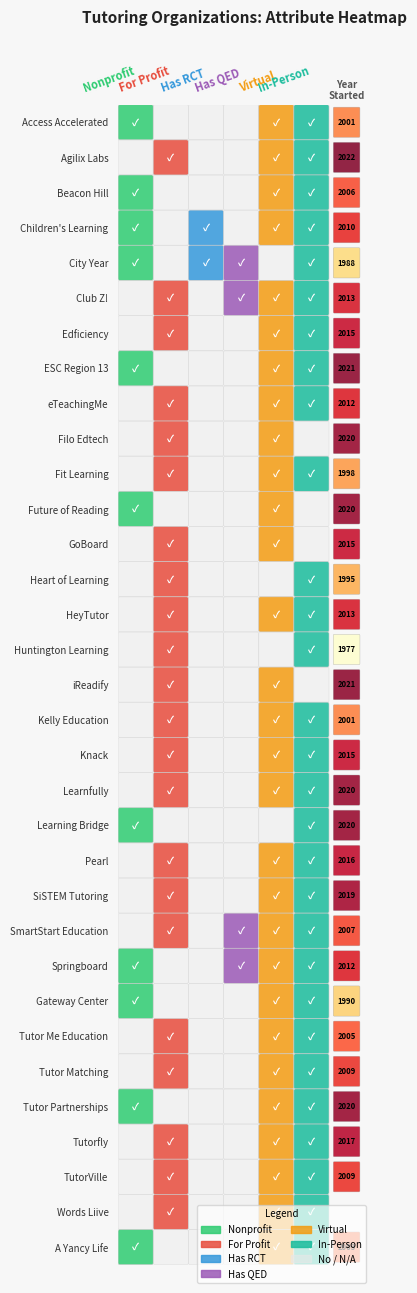

How many values are above zero?

32